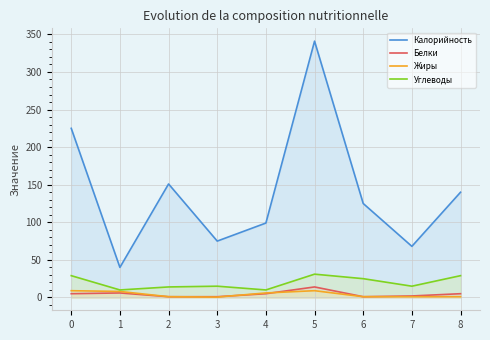

True or false: Углеводы and Калорийность cross at least once.

False